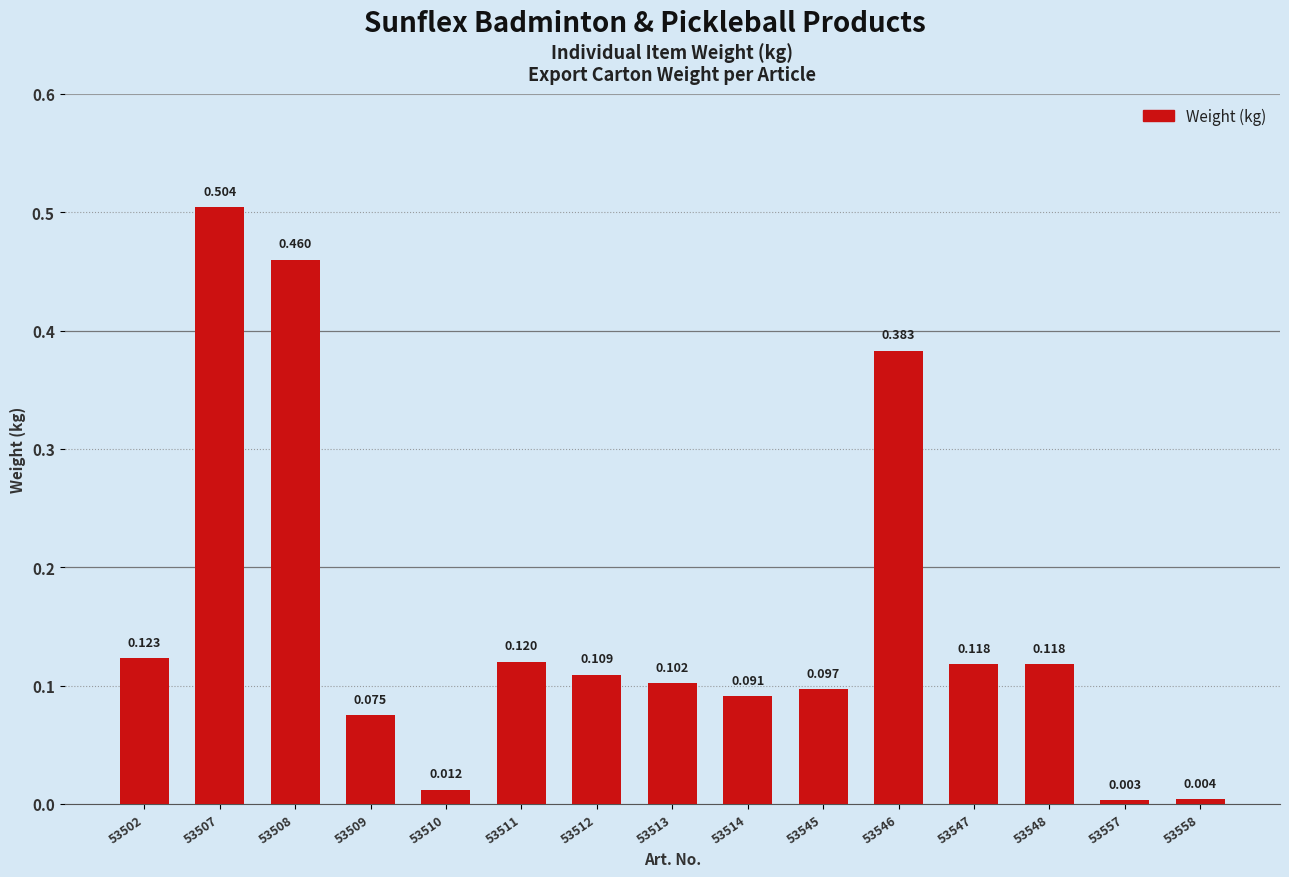

Reading left to right, extract all data points from this chart.

0.1	0.5	0.5	0.1	0.0	0.1	0.1	0.1	0.1	0.1	0.4	0.1	0.1	0.0	0.0